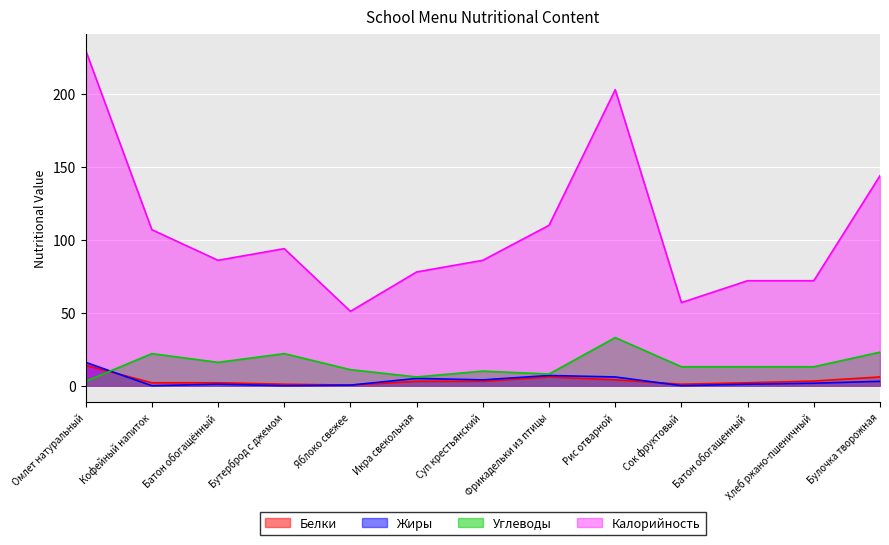

List the labels in order of Жиры value, smallest first.

Кофейный напиток, Бутерброд с джемом, Сок фруктовый, Яблоко свежее, Батон обогащённый, Батон обогащенный, Хлеб ржано-пшеничный, Булочка творожная, Суп крестьянский, Икра свекольная, Рис отварной, Фрикадельки из птицы, Омлет натуральный